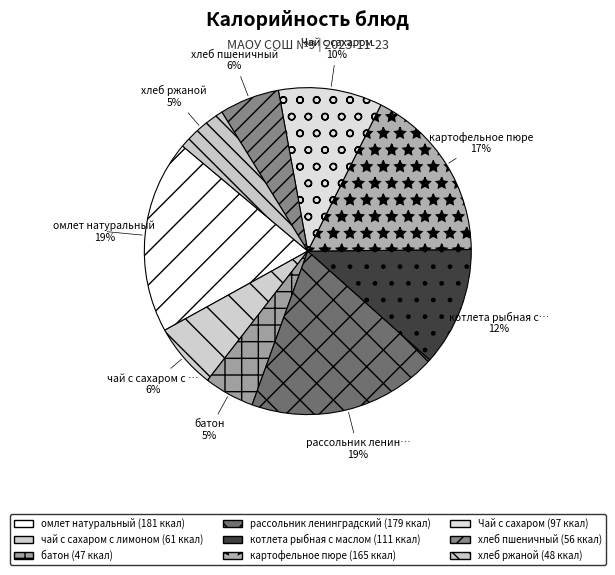

Does омлет натуральный account for over 50% of the chart?

No